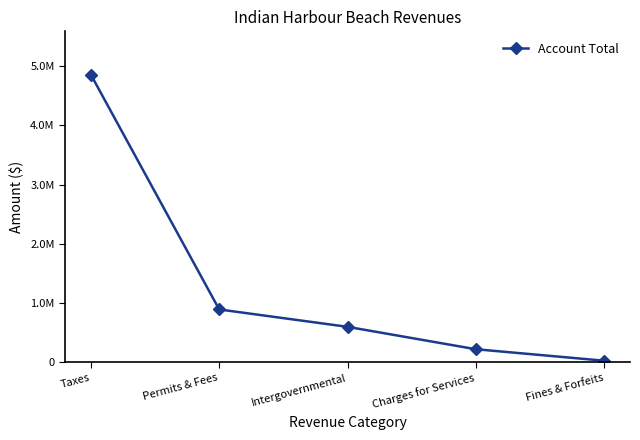

The value at Taxes is 1827191. True or false?

False